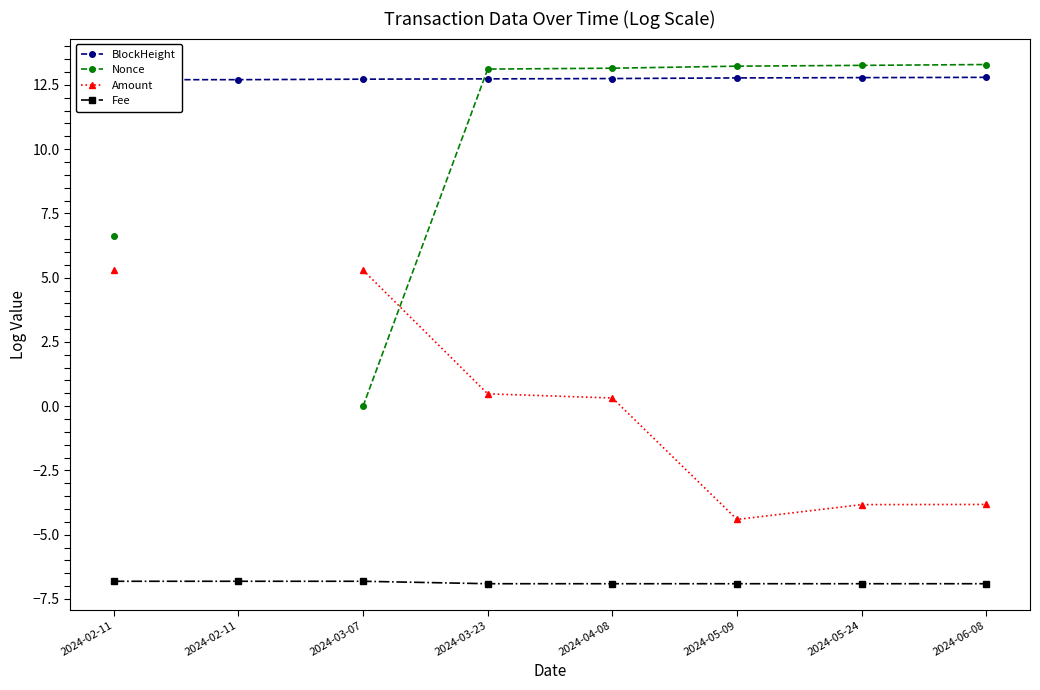

What is the average value of the BlockHeight series?

12.7